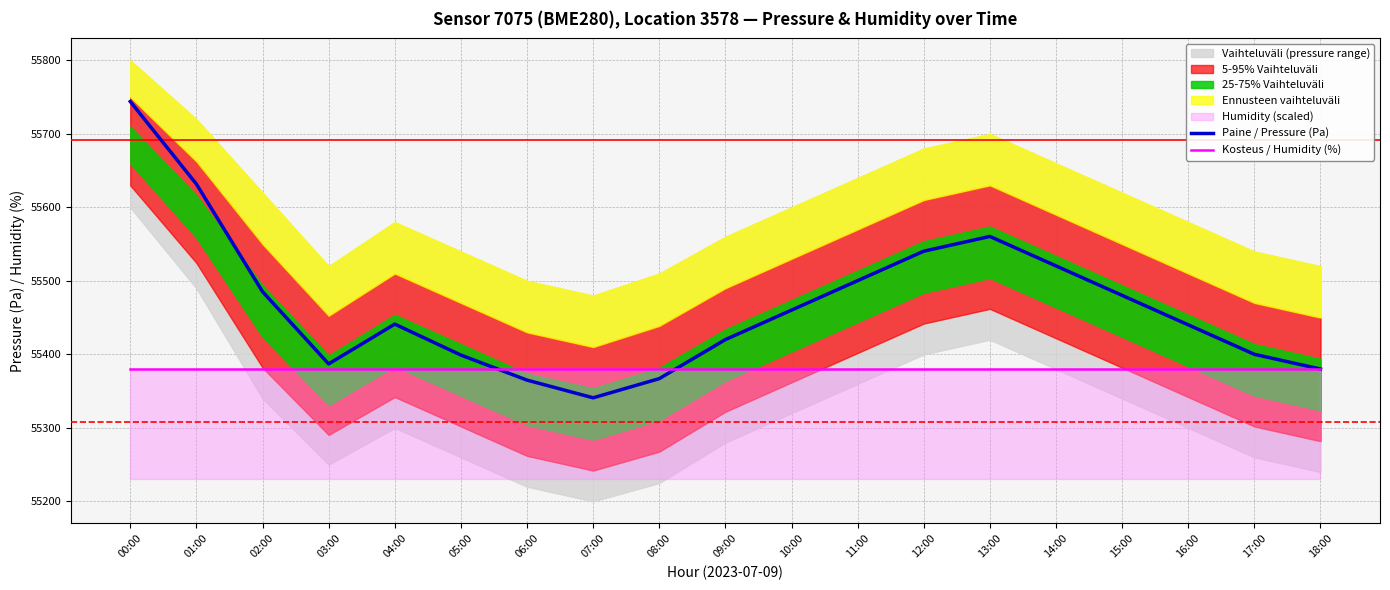

What is the label of the 15th point from the left?

14:00